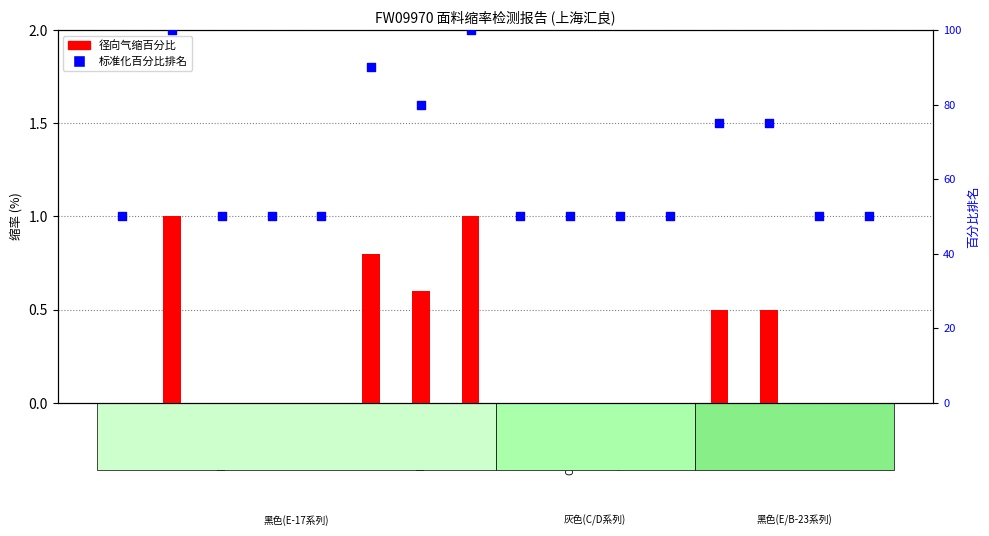

At which category is the sum across all series the highest?

E-17-2-88.5